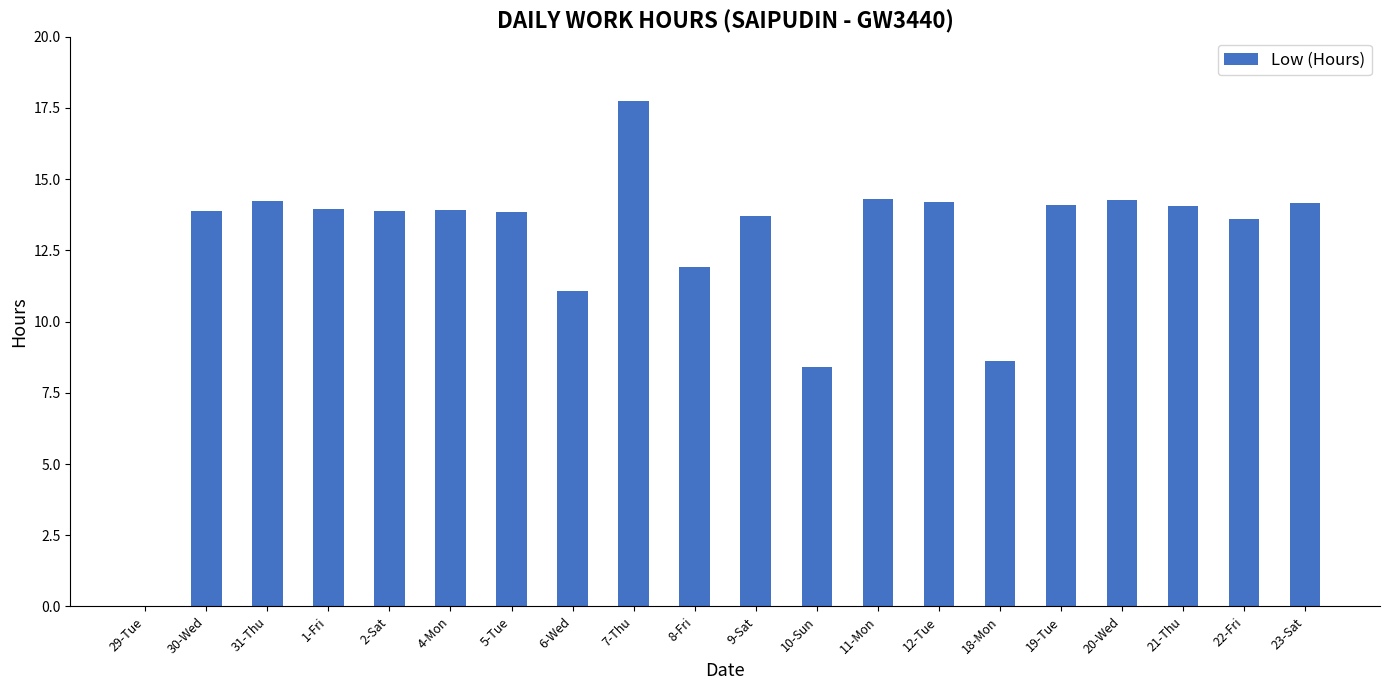

Between 6-Wed and 5-Tue, which is larger?

5-Tue